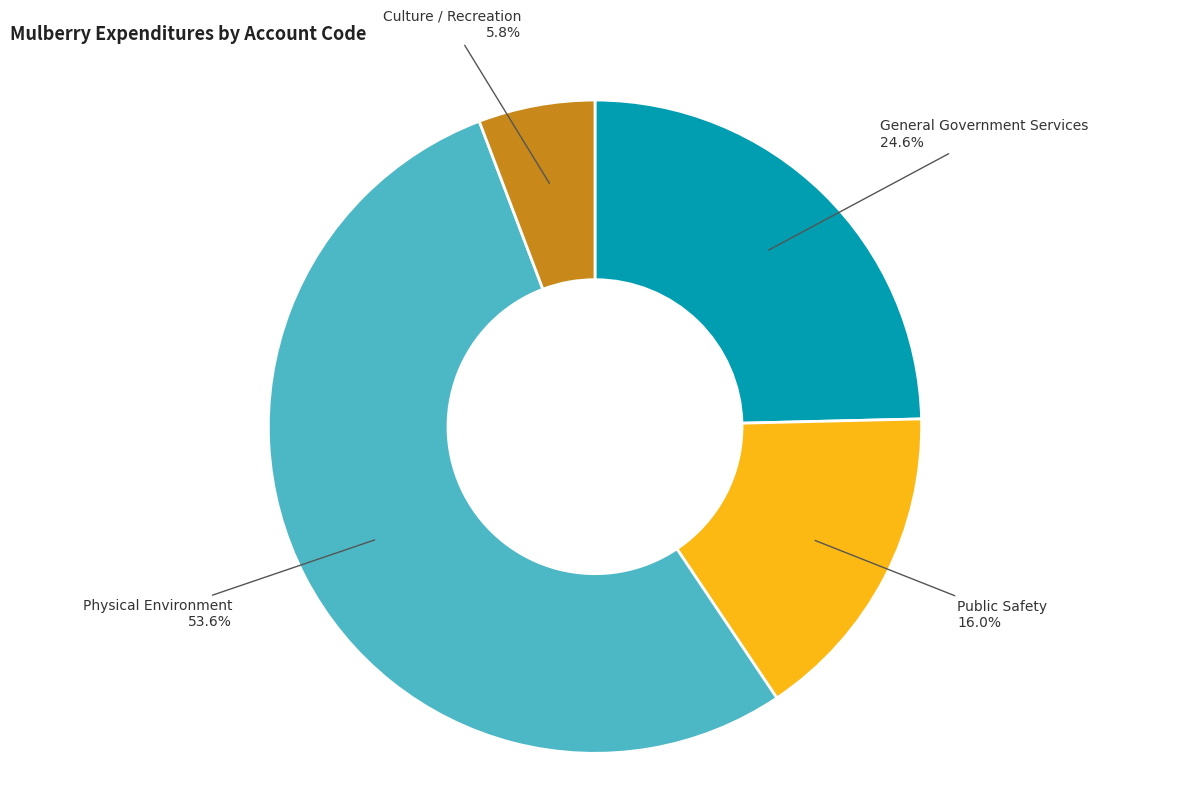

Does any single category account for the majority?

Yes